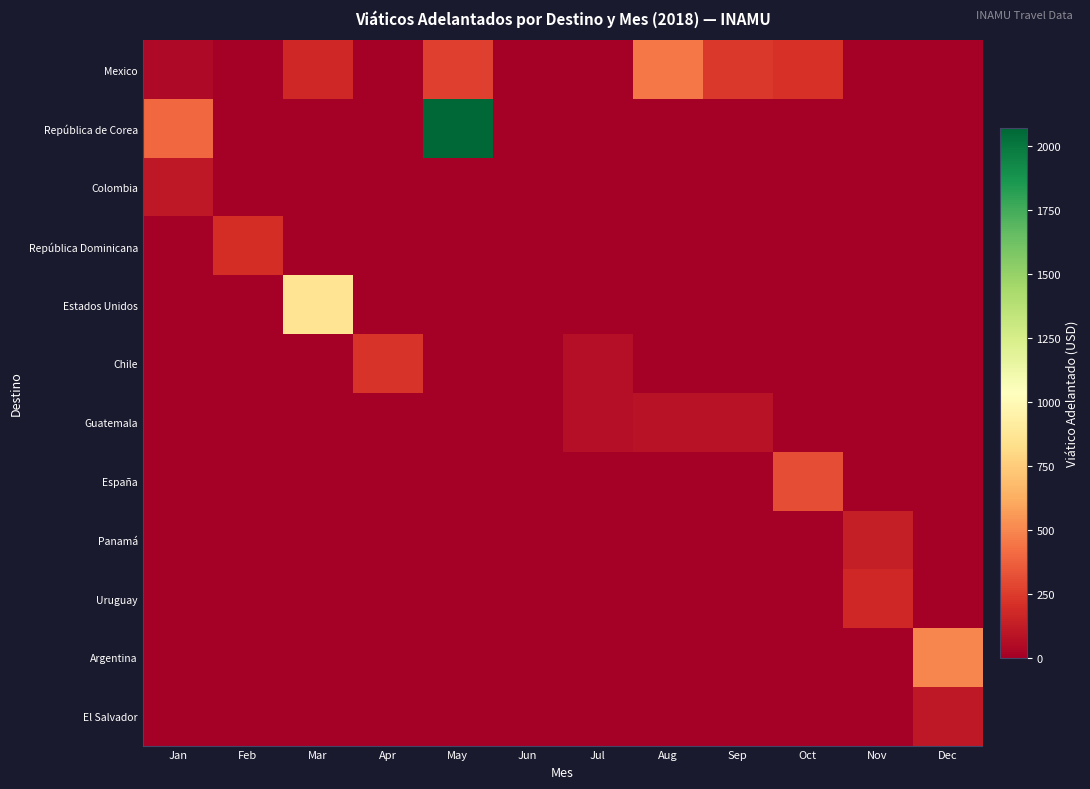

Rank the series at May from lowest to highest value.

Colombia, República Dominicana, Estados Unidos, Chile, Guatemala, España, Panamá, Uruguay, Argentina, El Salvador, Mexico, República de Corea